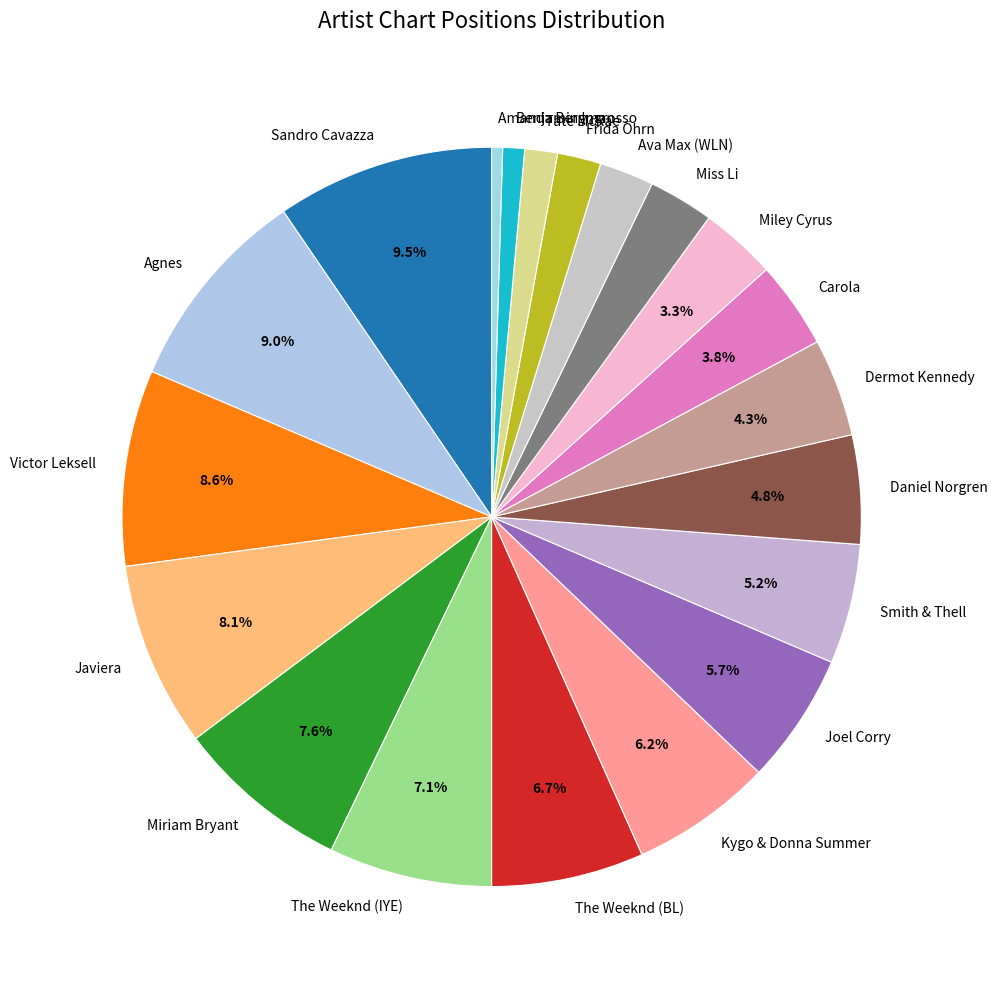

What is the ratio of the value at The Weeknd (IYE) to the value at The Weeknd (BL)?

1.1